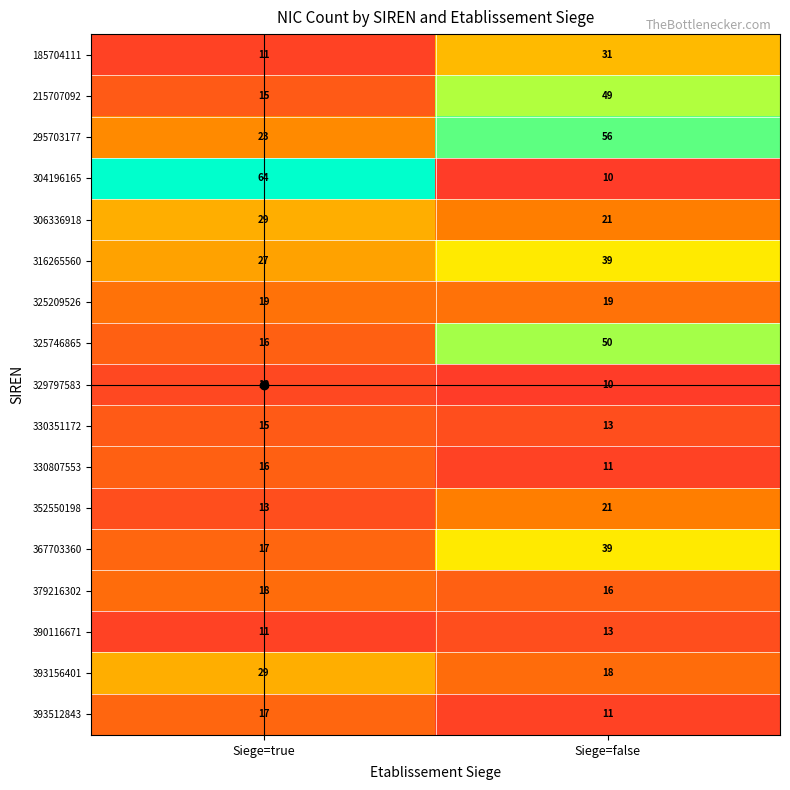

True or false: 329797583 has a value of 10 at Siege=false.

True